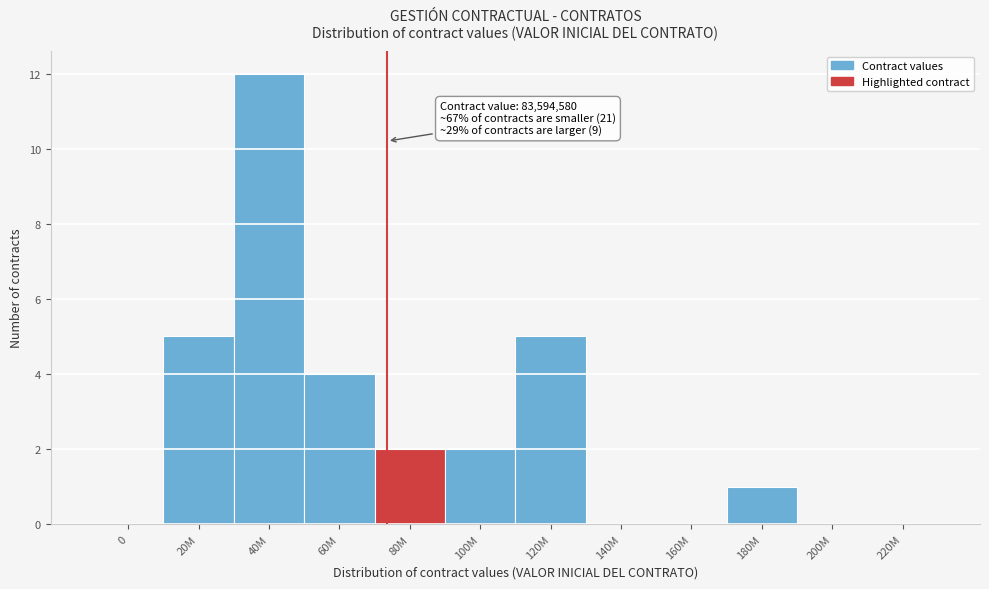

Reading left to right, transcribe all the data shown in this chart.

0=0	20M=5	40M=12	60M=4	80M=2	100M=2	120M=5	140M=0	160M=0	180M=1	200M=0	220M=0